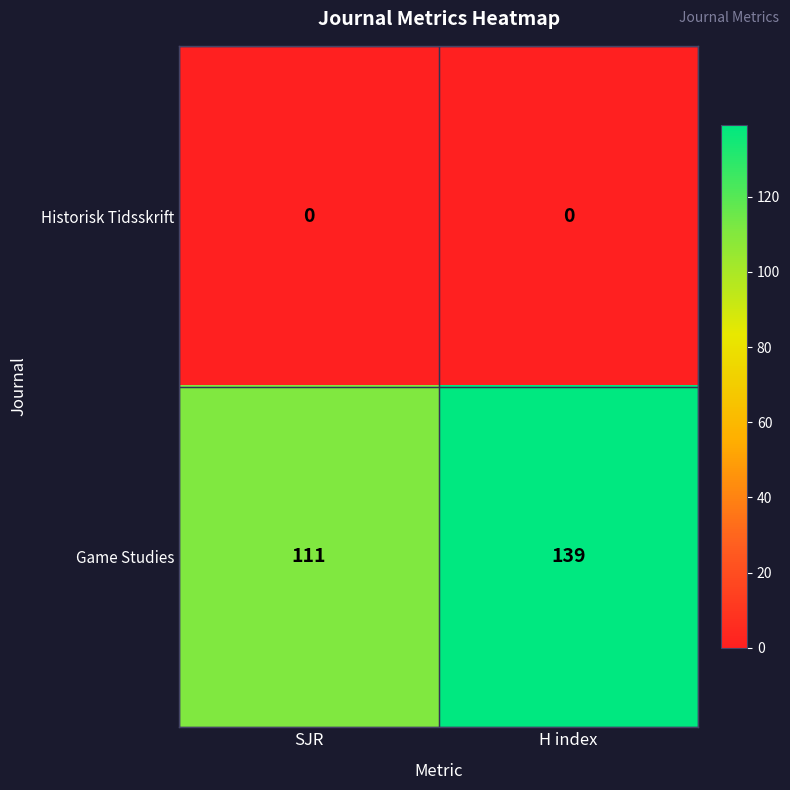

What is the greatest value displayed?

139